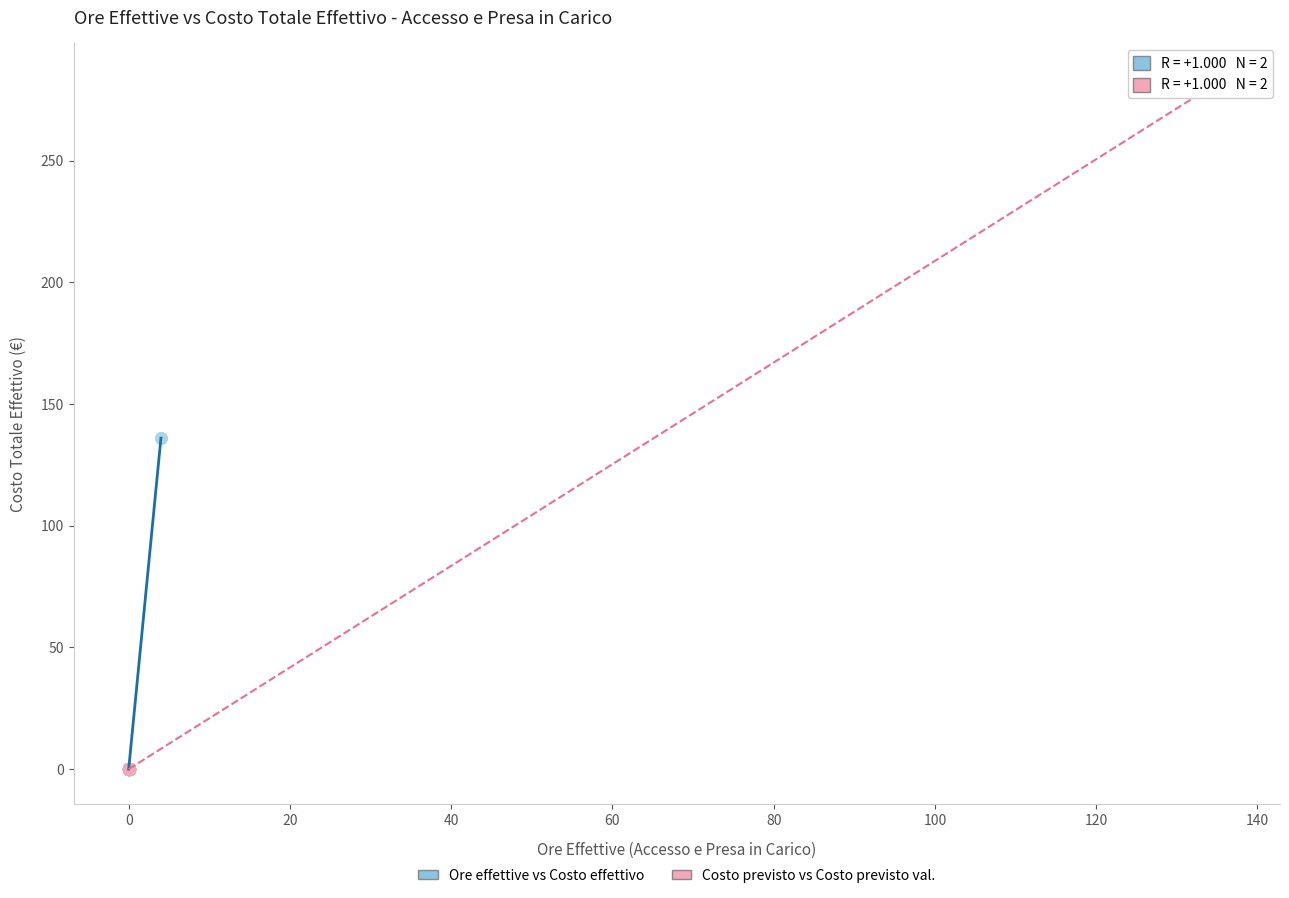

Which series has the largest Y range (max minus min)?

Costo previsto vs Costo previsto val.